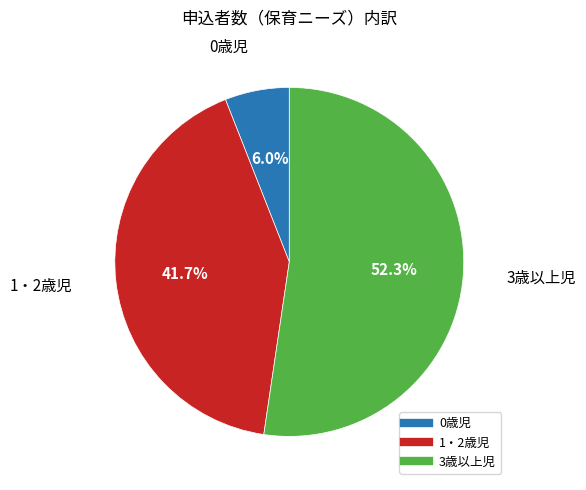

What percentage do 3歳以上児 and 1・2歳児 together represent?

94.0%